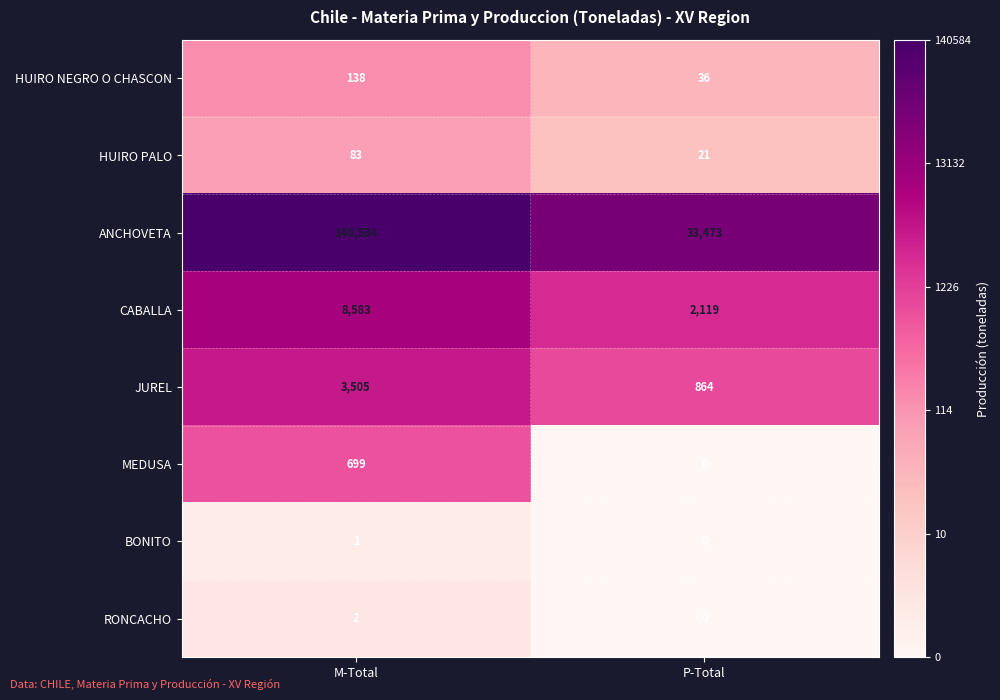

What is the spread (max minus min) of values at M-Total?

140583